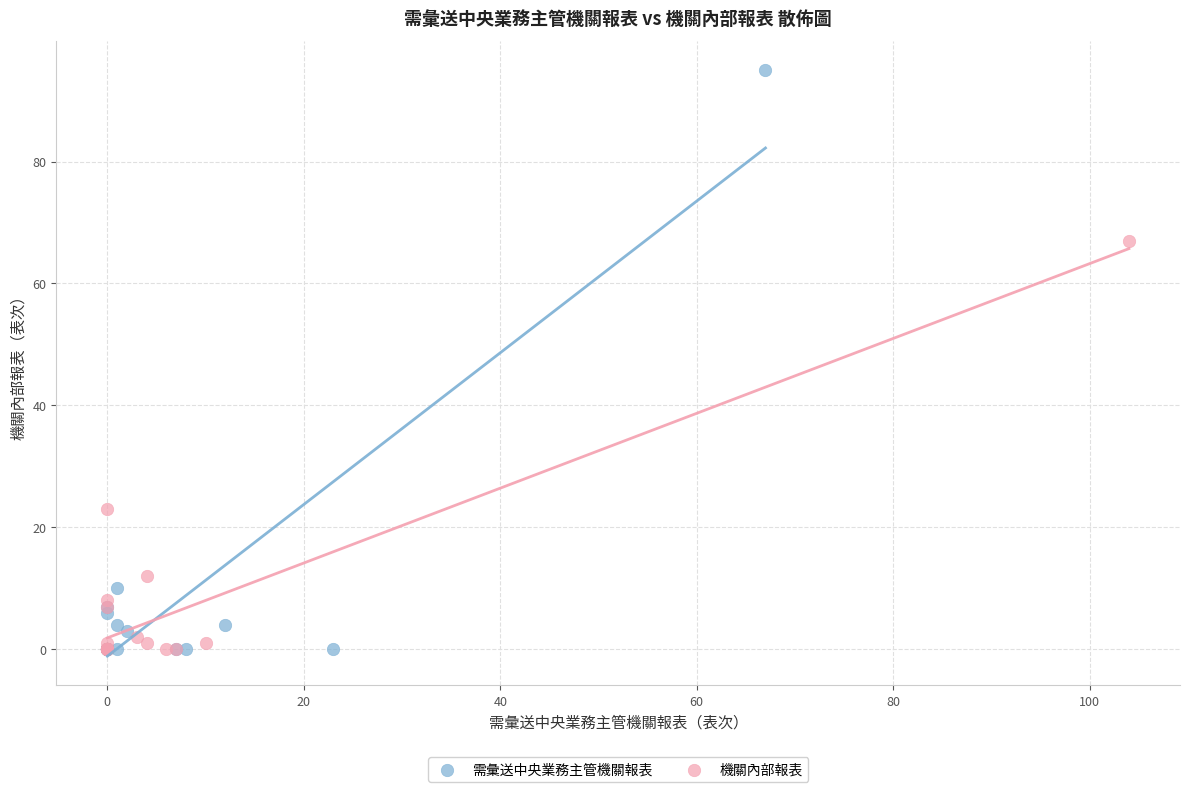

Which series has the widest spread of Y values?

需彙送中央業務主管機關報表